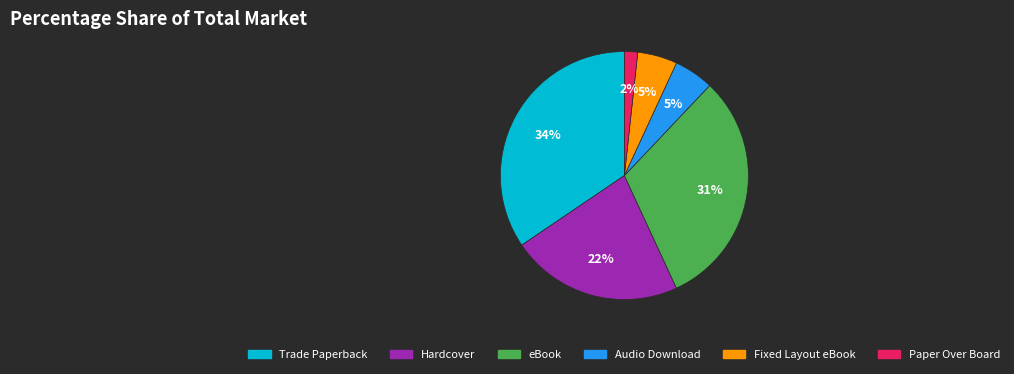

To the nearest percent, what is the average slice percentage?

17%